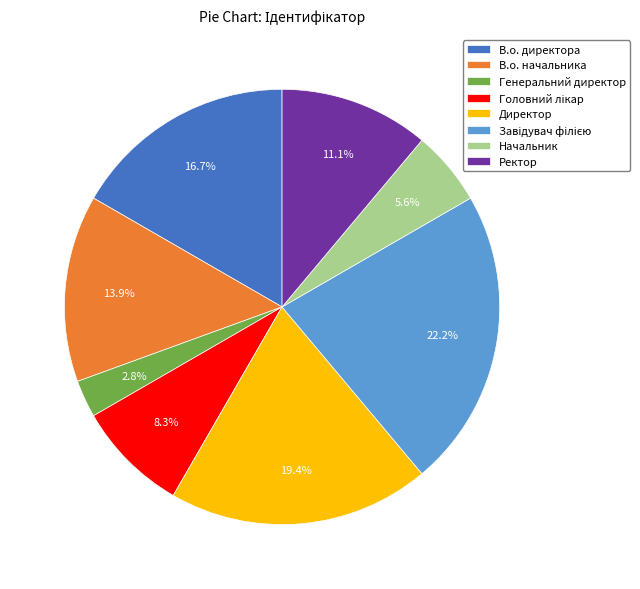

To the nearest percent, what is the difference between the largest and smallest slice percentages?

19%